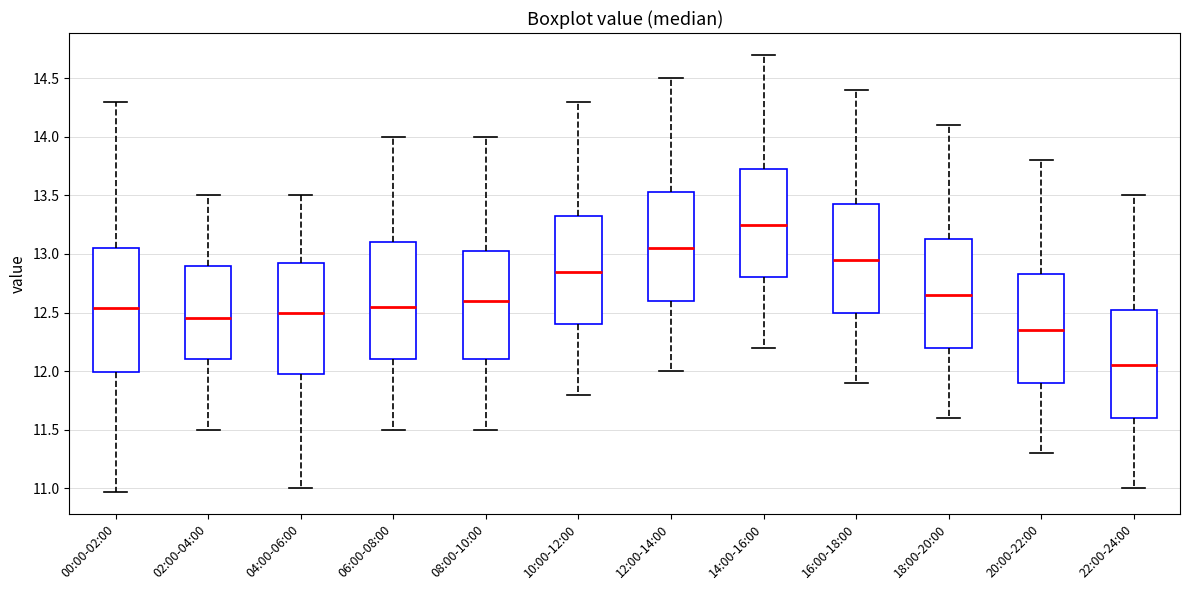

Where is the upper edge of the box for 06:00-08:00 on the y-axis? The values are not printed on the chart, so give them approximately, as read against the axis.

13.10